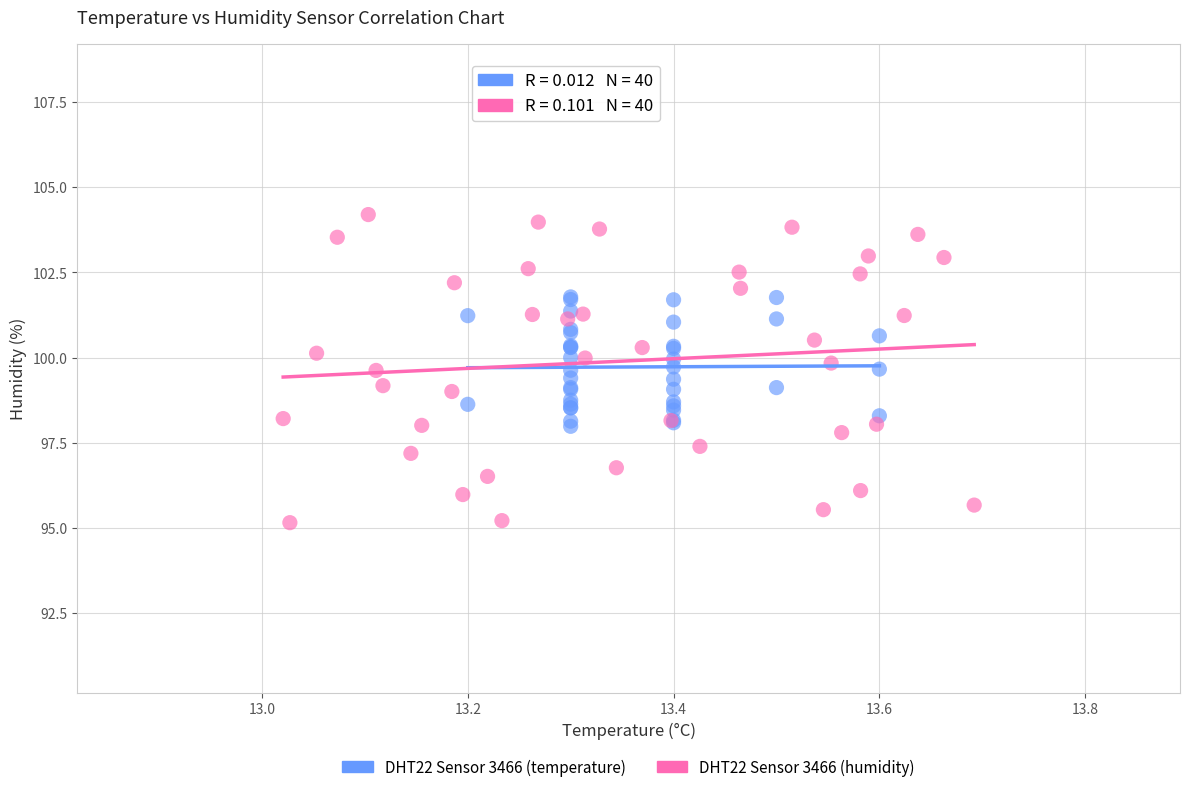

Which series has the widest spread of Y values?

DHT22 Sensor 3466 (humidity)